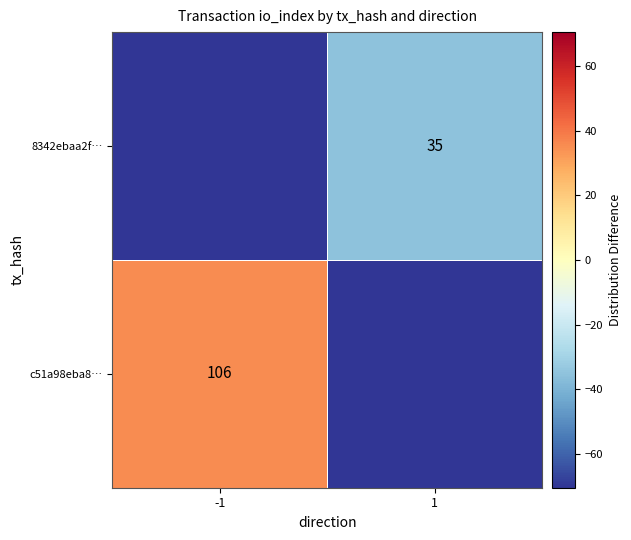

The c51a98eba8… series shows 106.0 at -1. True or false?

True